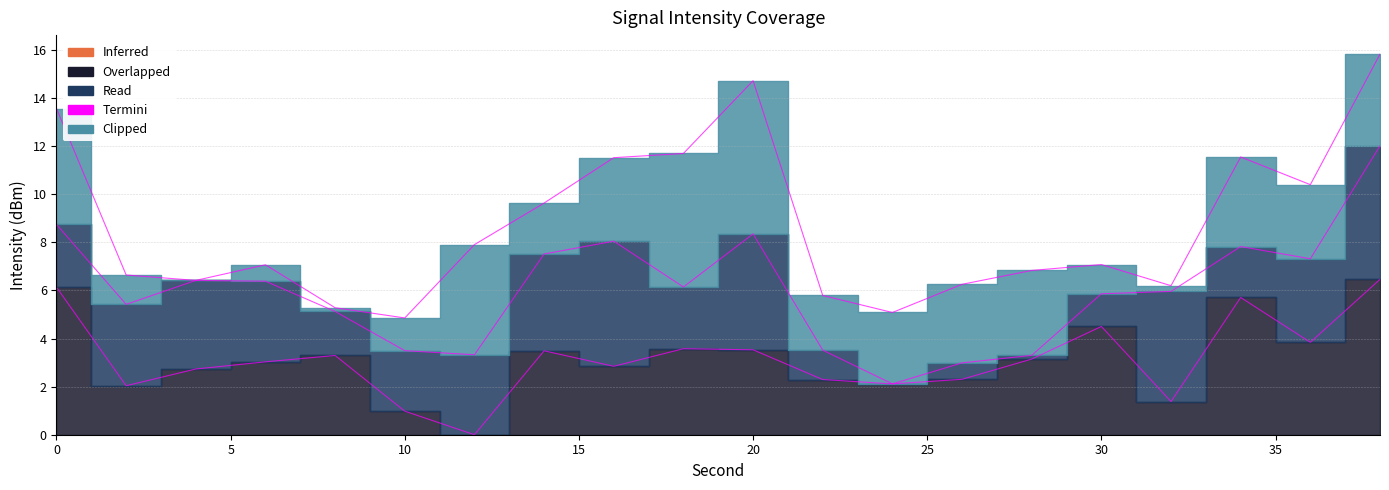

At which category does the data reach its first local peak?

20